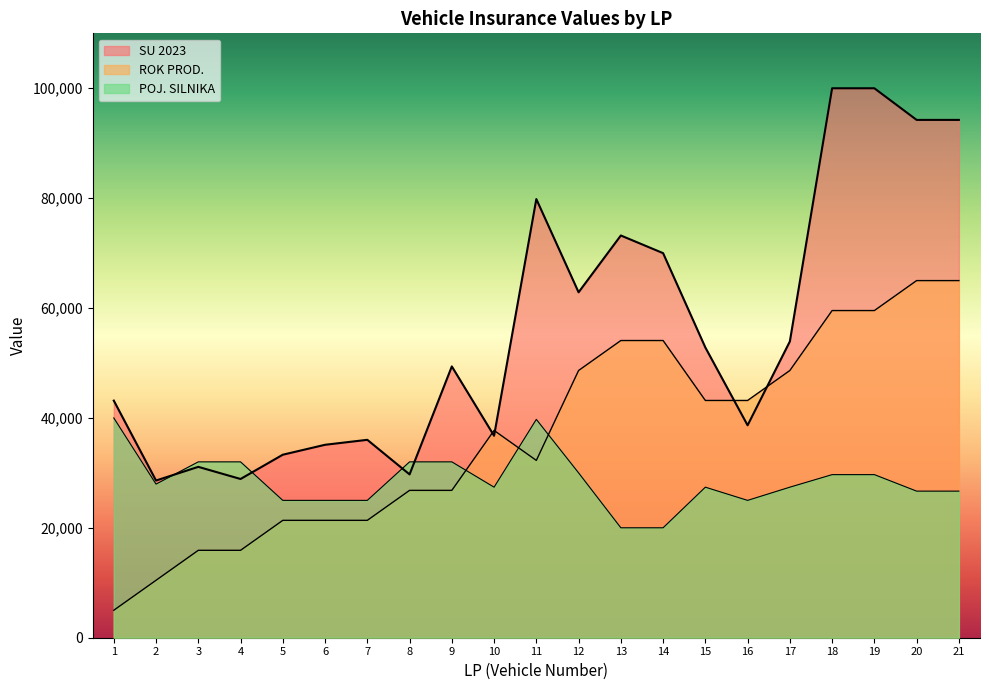

Which series has the widest spread of values?

SU 2023